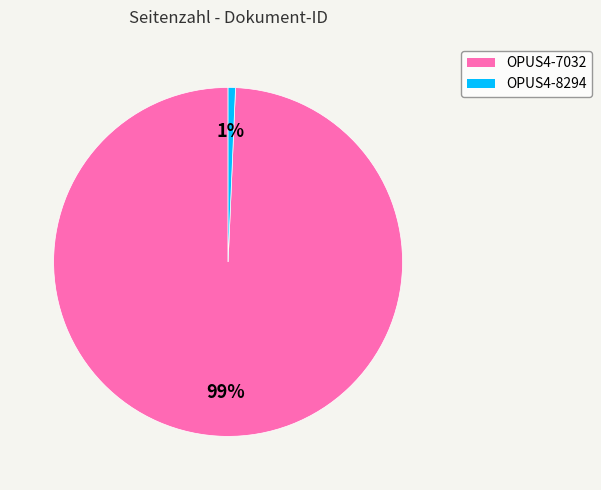

Which slice represents more than half of the pie?

OPUS4-7032